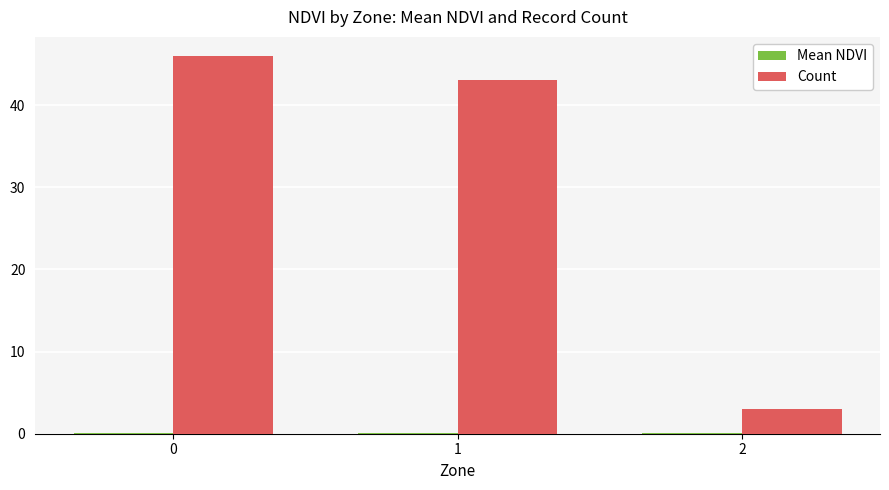

Does the chart contain stacked bars?

No